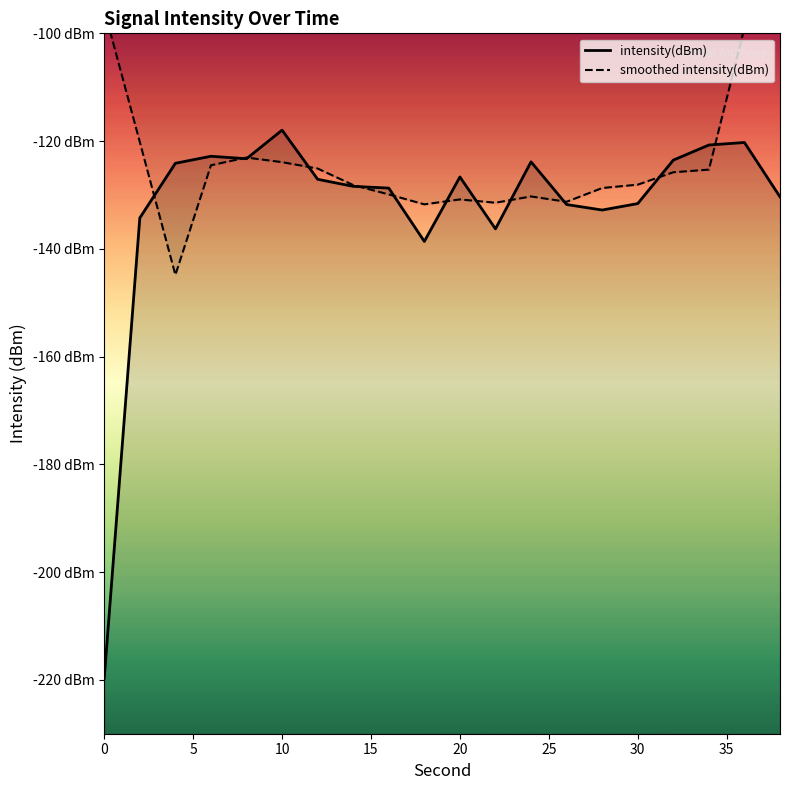

Reading right to left, what are all the values shown in this chart?

intensity(dBm): -130.4	-120.3	-120.7	-123.5	-131.6	-132.8	-131.8	-123.9	-136.3	-126.7	-138.6	-128.7	-128.4	-127.1	-118.0	-123.3	-122.8	-124.1	-134.3	-219.7
smoothed intensity(dBm): -74.3	-99.0	-125.3	-125.8	-128.1	-128.7	-131.3	-130.3	-131.4	-130.8	-131.7	-129.9	-128.2	-125.1	-123.9	-123.1	-124.5	-144.8	-120.2	-95.6